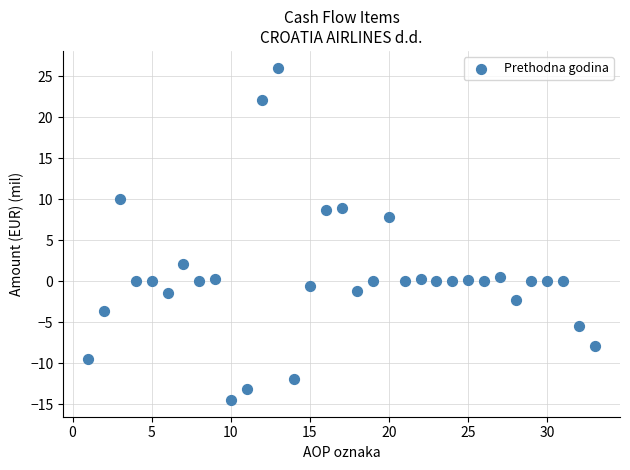

What is the range of Y values (max minus min)?

40.6